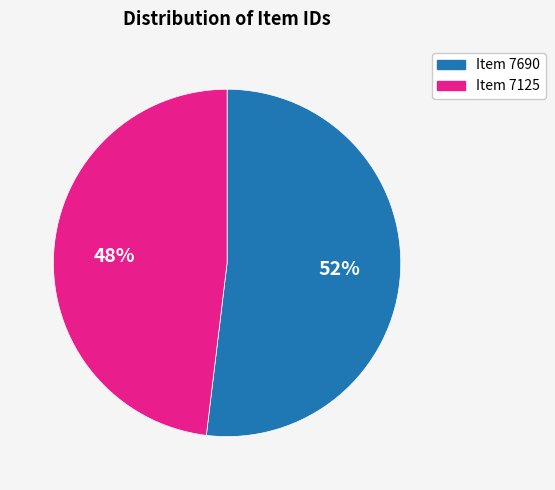

Is the sum of Item 7125 and Item 7690 greater than half?

Yes